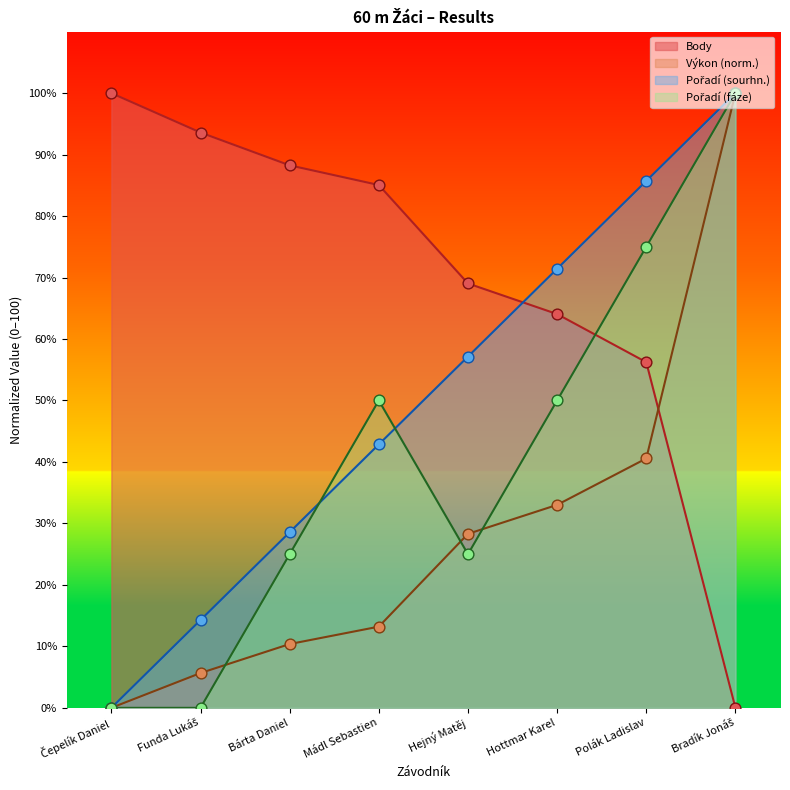

Is the value of Pořadí (fáze) at Funda Lukáš greater than the value of Pořadí (sourhn.) at Polák Ladislav?

No